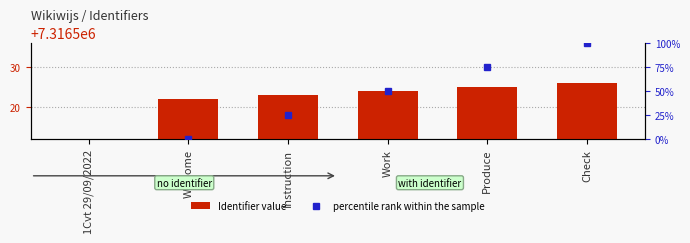

What is the total value across all series at Check?

7316626.0